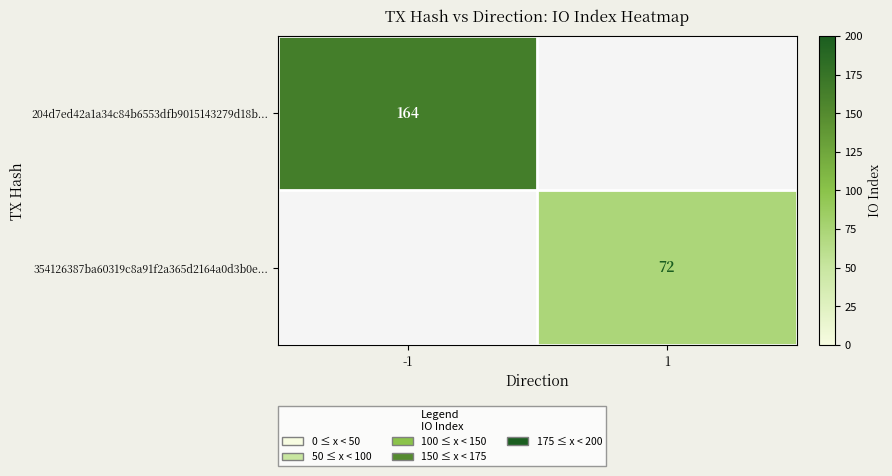

Count the number of data series in this chart.

2